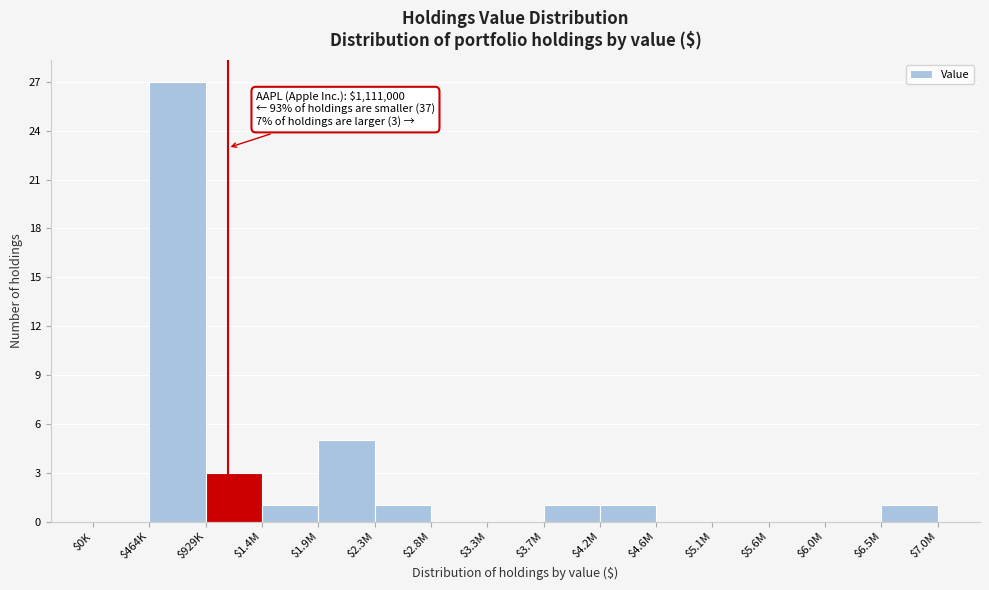

At which label is the value closest to 13?

$1.9M